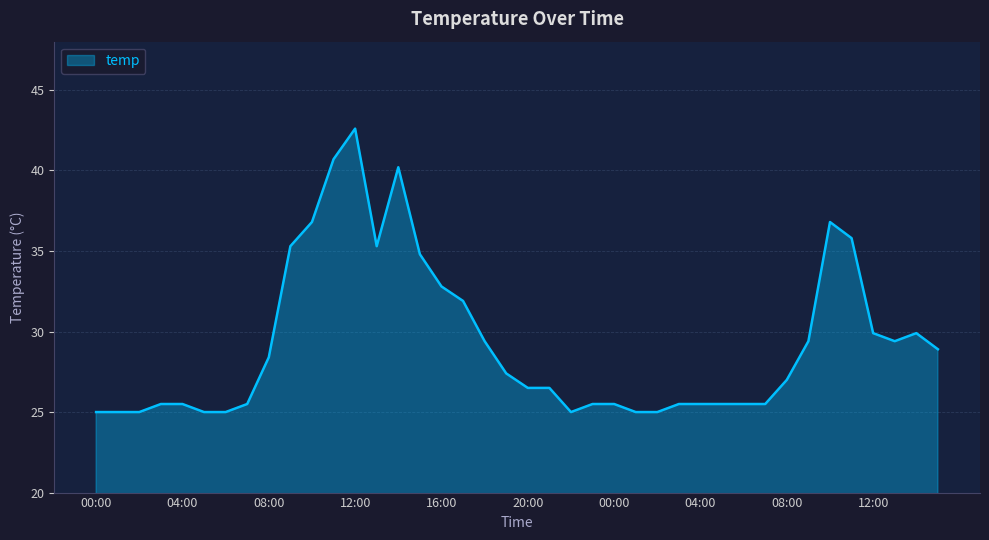

What is the difference between the maximum and minimum values?

17.6